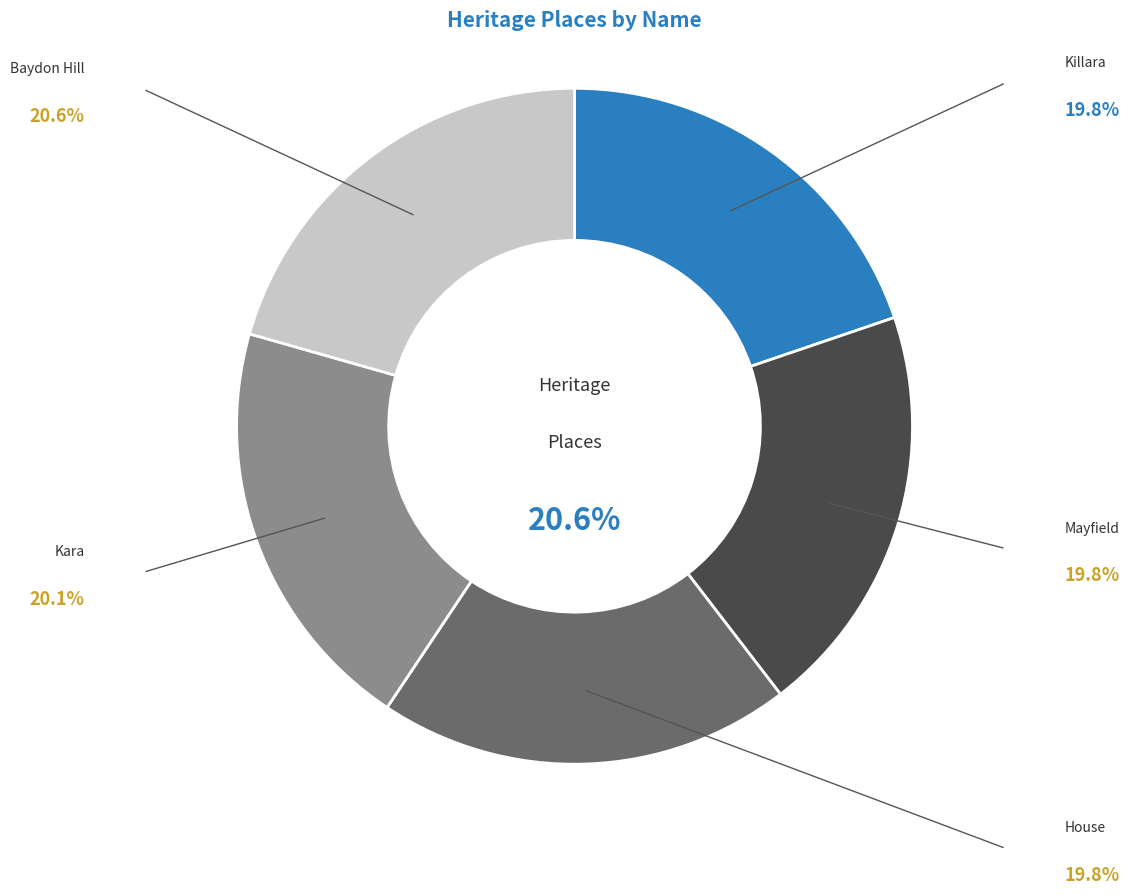

Does Baydon Hill account for over 50% of the chart?

No